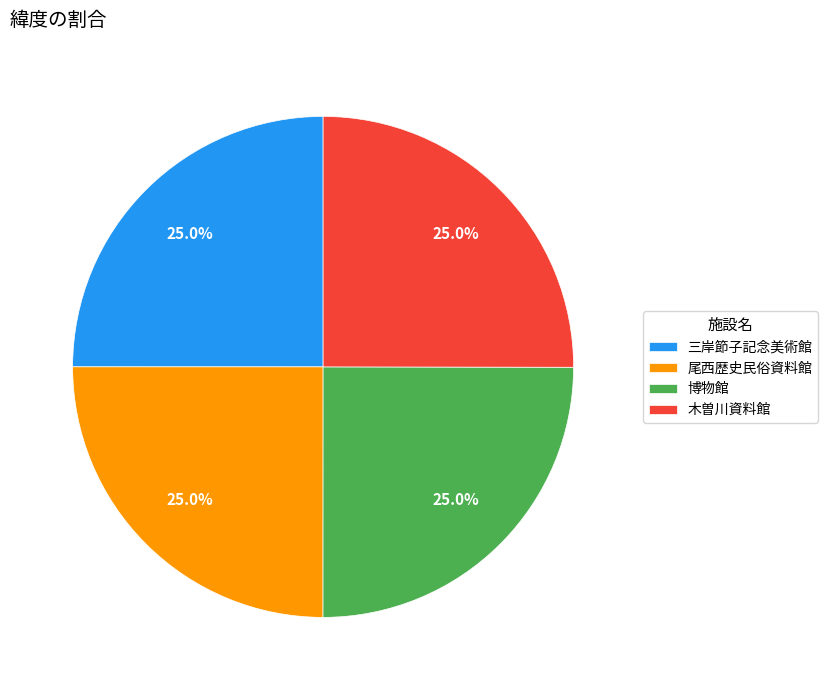

To the nearest percent, what portion does 三岸節子記念美術館 represent?

25%